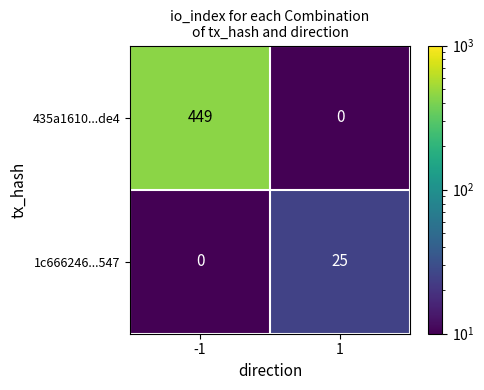

Is the value of 1c666246...547 at 1 greater than the value of 435a1610...de4 at 1?

Yes